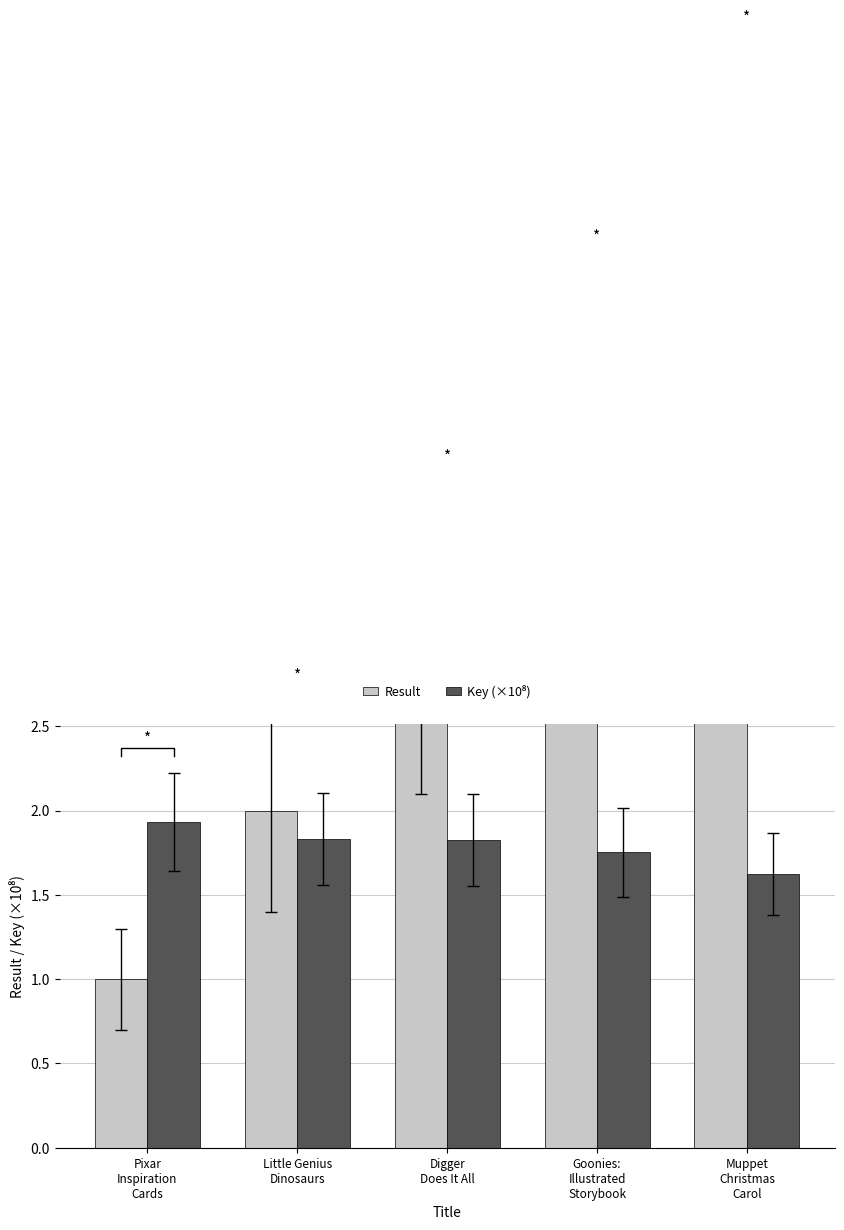

What is the smallest value displayed?

1.0